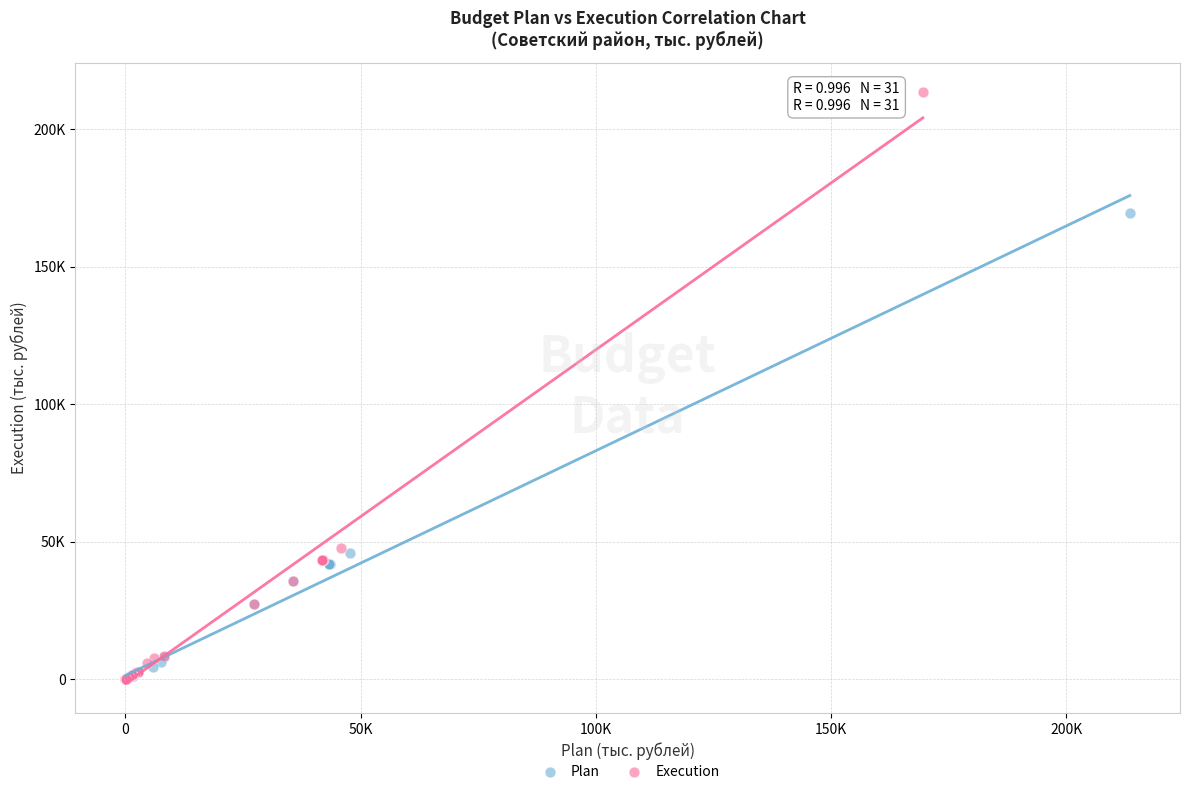

What are all the series names shown in the legend?

Plan, Execution